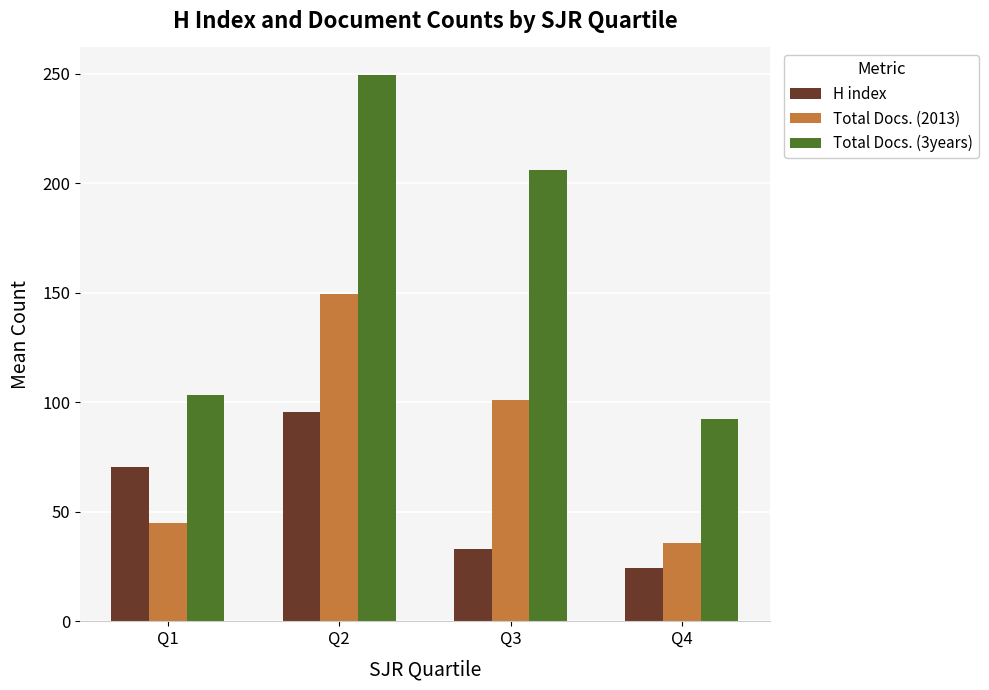

Where is Total Docs. (2013) nearest to the value 92?

Q3